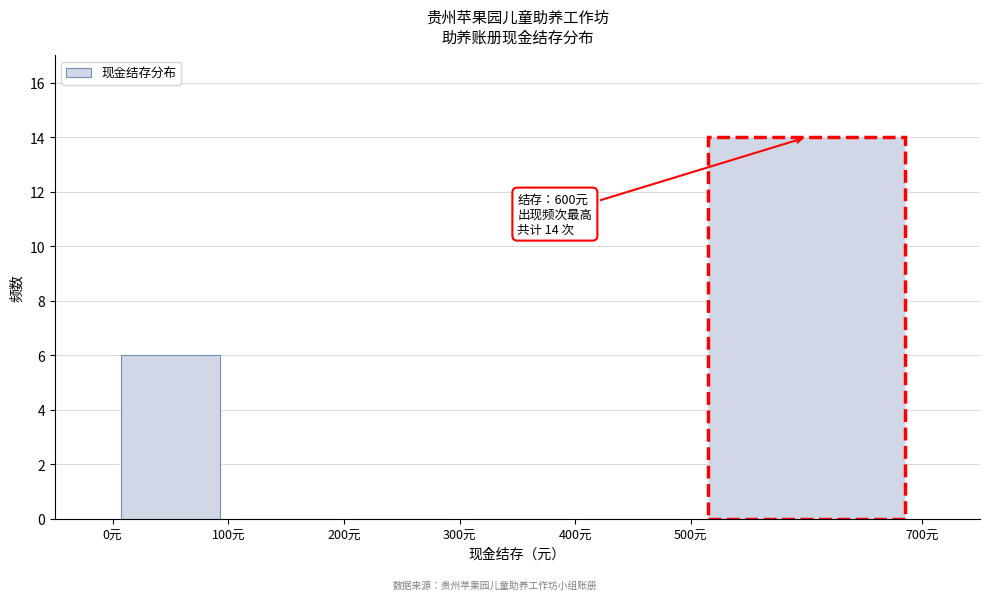

Which range on the x-axis has the tallest bar?

500 to 700